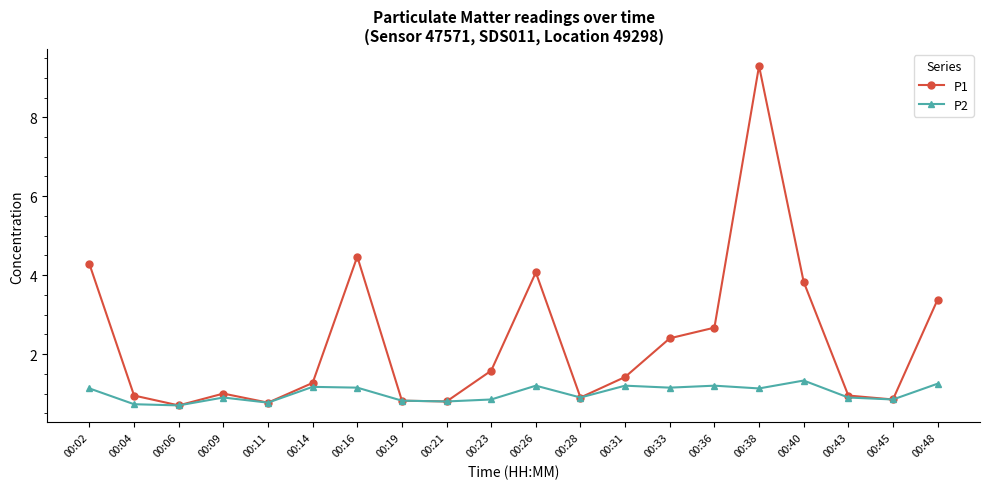

What is the average value of the P1 series?

2.3